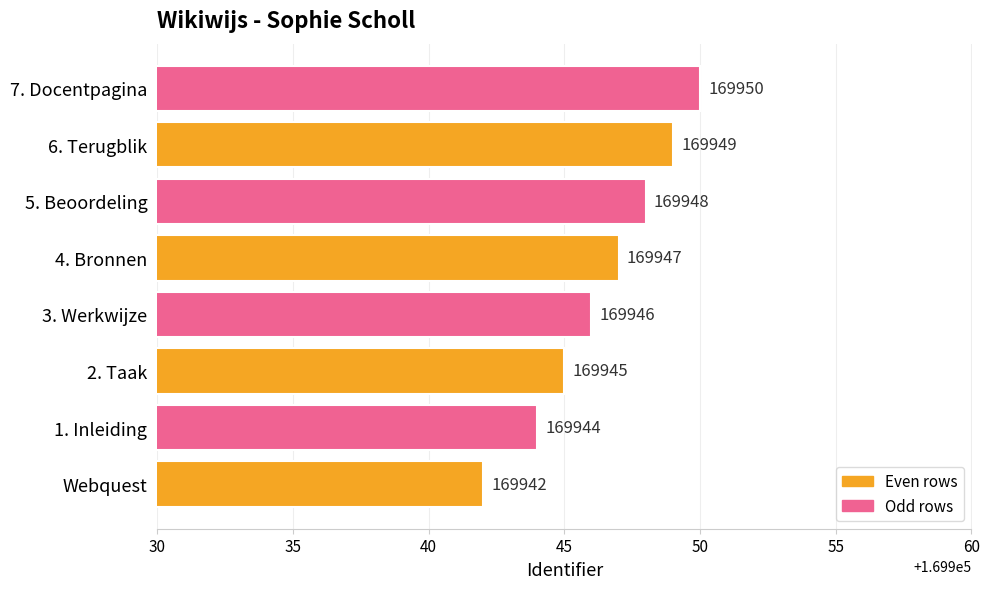

Count the values in the range 169945 to 169949.

5